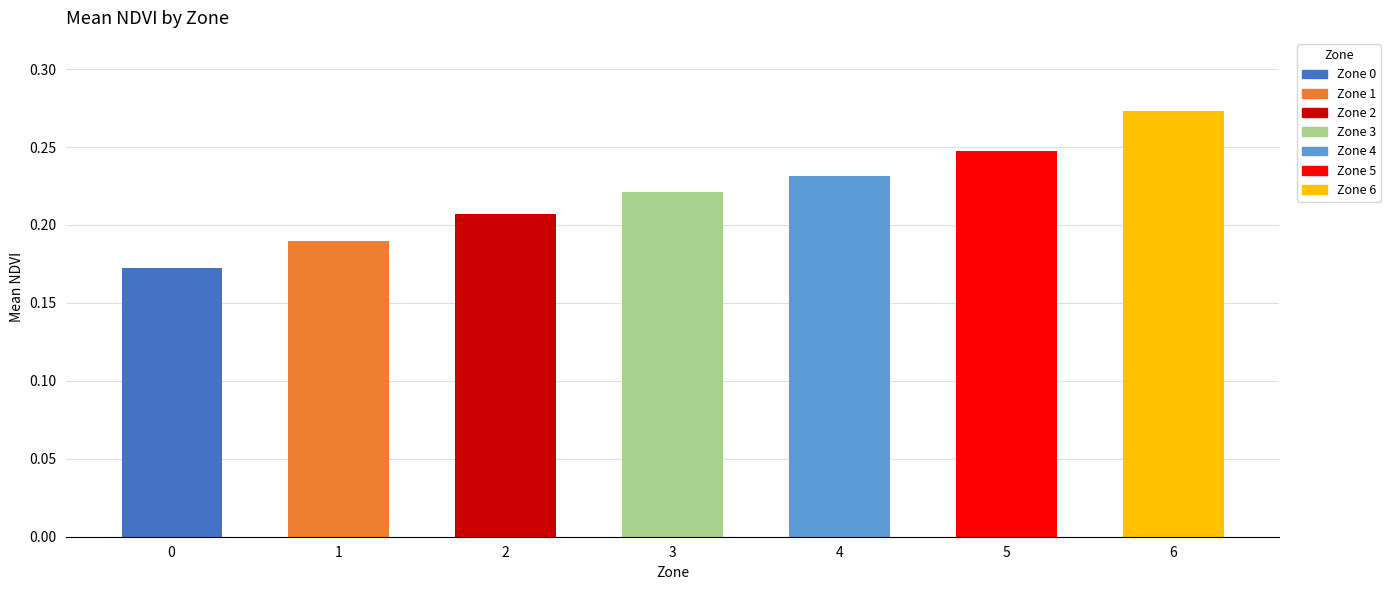

Count the values in the range 0 to 1.

7